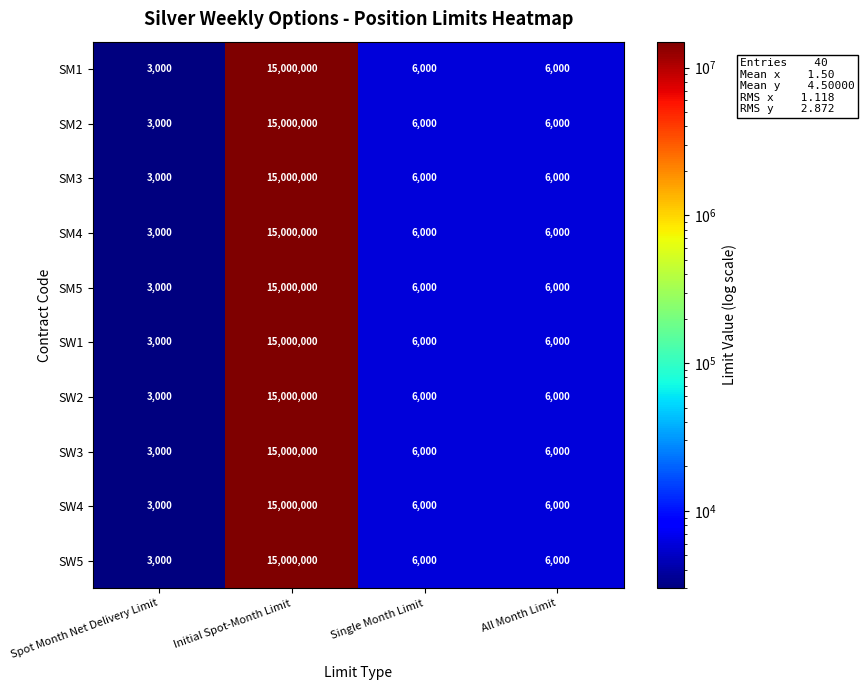

Which category has the lowest value across all series?

Spot Month Net Delivery Limit